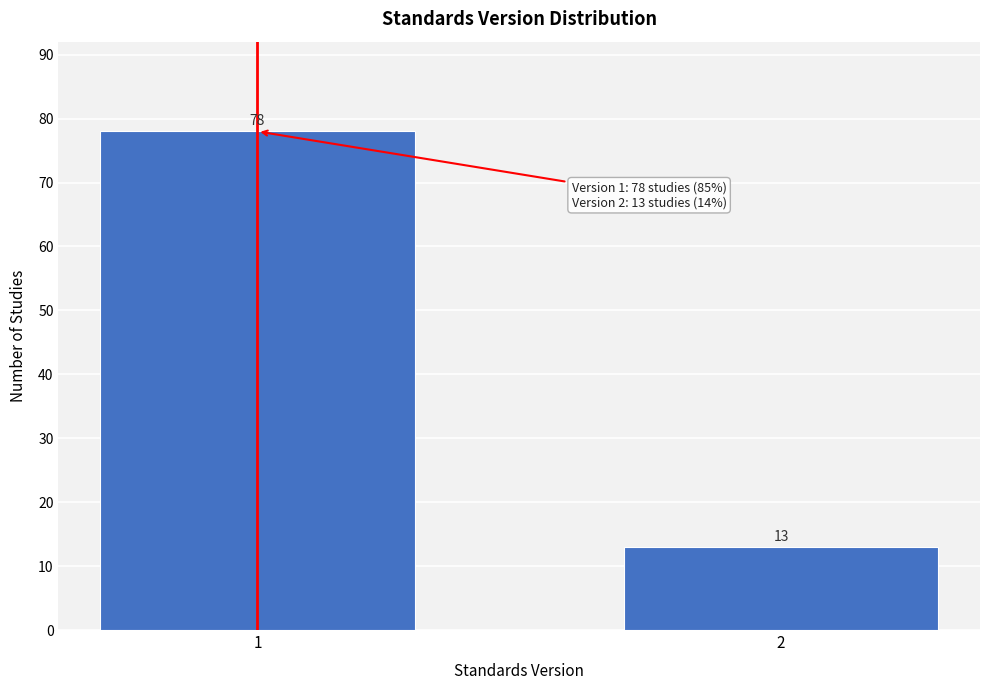

Reading left to right, list all the values displayed in this chart.

78	13